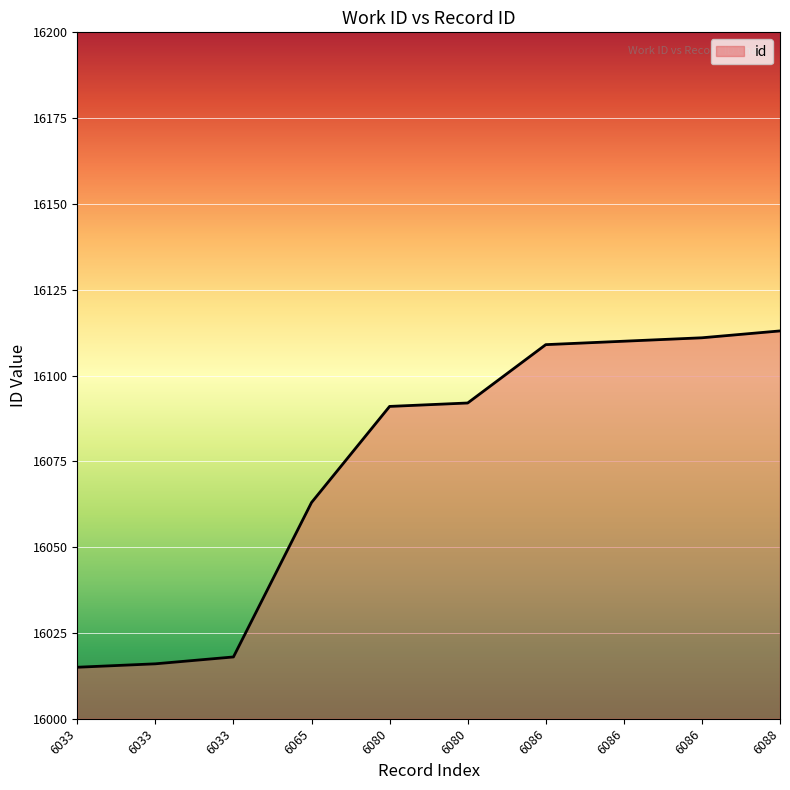

Does the chart display data point markers on the line(s)?

No